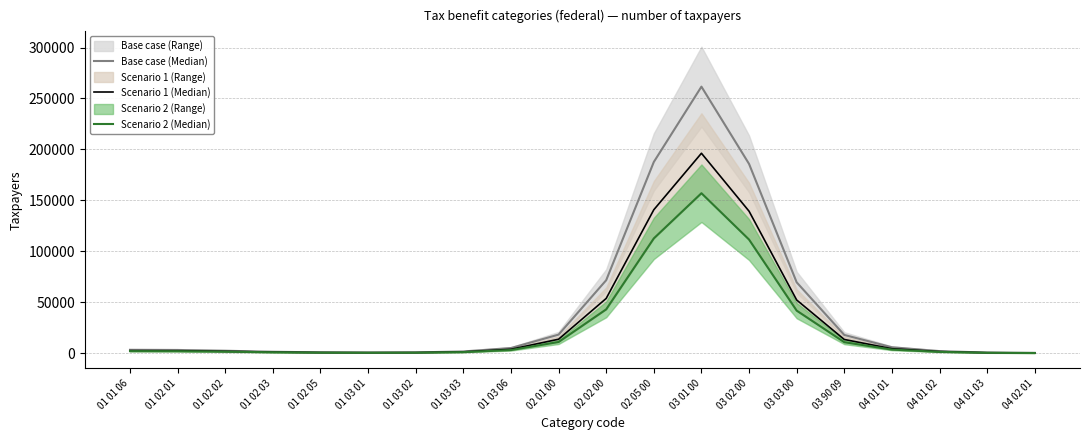

List the labels in order of Scenario 2 (Median) value, largest first.

03 01 00, 02 05 00, 03 02 00, 02 02 00, 03 03 00, 02 01 00, 03 90 09, 04 01 01, 01 03 06, 01 01 06, 01 02 01, 01 02 02, 04 01 02, 01 03 03, 01 02 03, 01 02 05, 01 03 02, 01 03 01, 04 01 03, 04 02 01